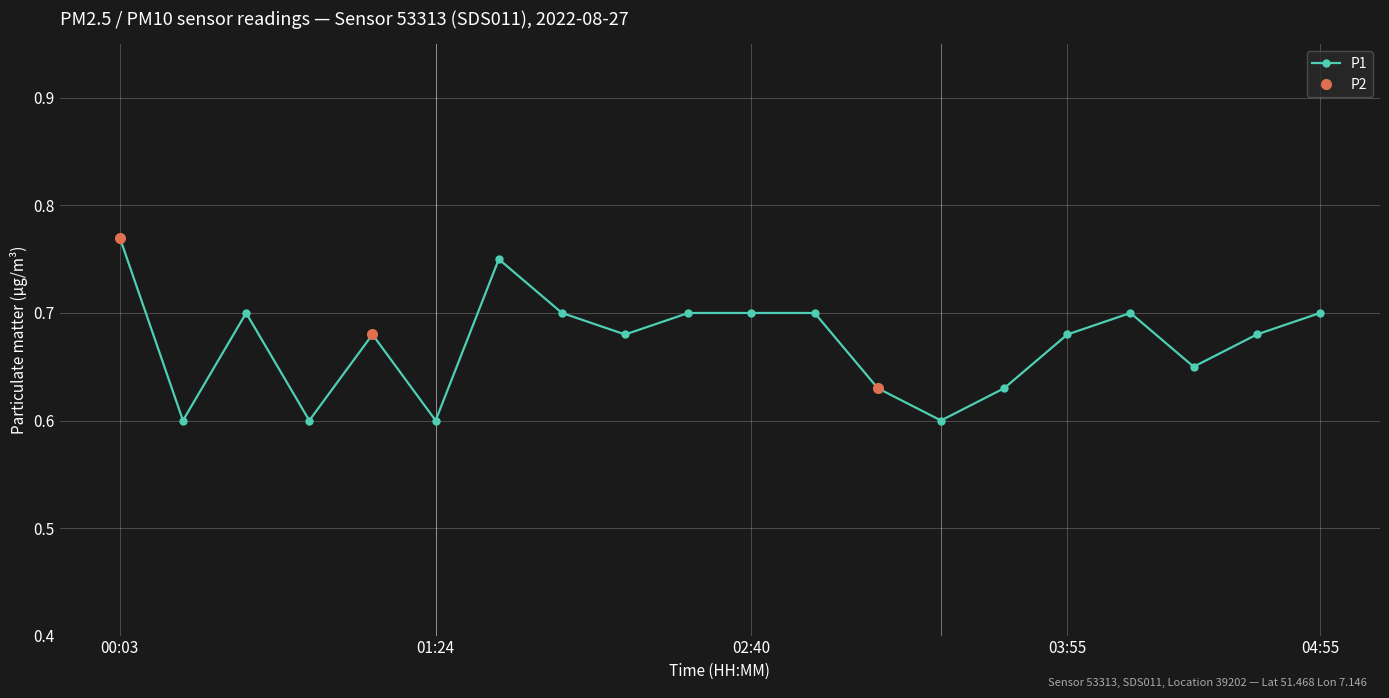

At which category is the sum across all series the highest?

00:03